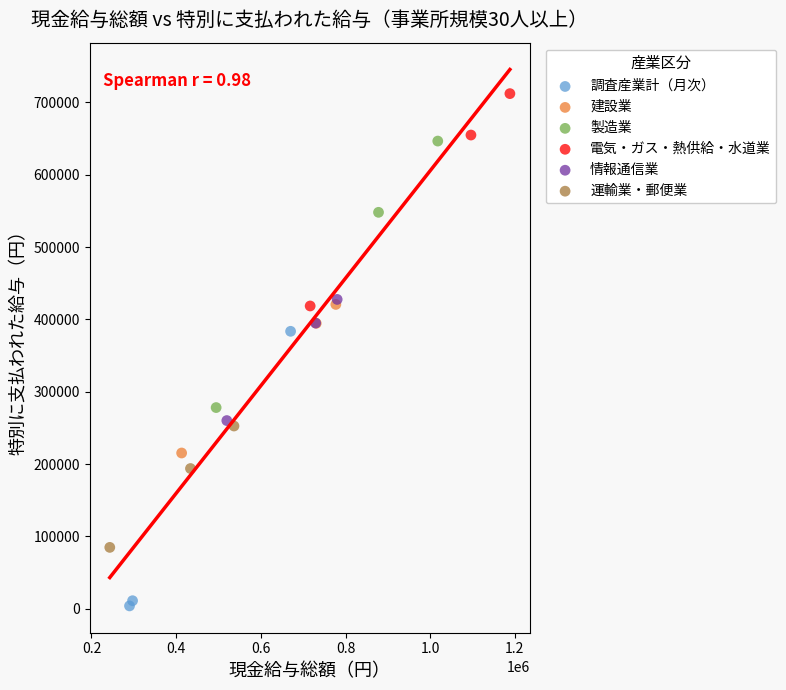

Which series contains the lowest Y value?

調査産業計（月次）